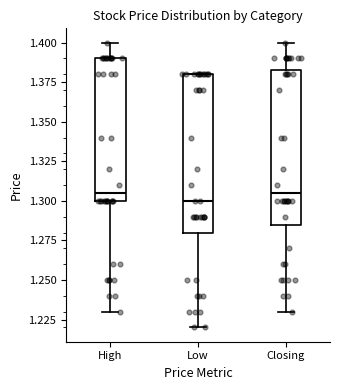

Reading left to right, read every box against the y-axis: the position of its median line, the range the box covers, and the ends of its whiskers. The values are not printed on the chart, so give them approximately, as read against the axis.

High: median 1.305, box 1.300 to 1.390, whiskers 1.230 to 1.400
Low: median 1.300, box 1.280 to 1.380, whiskers 1.220 to 1.380
Closing: median 1.305, box 1.285 to 1.385, whiskers 1.230 to 1.400